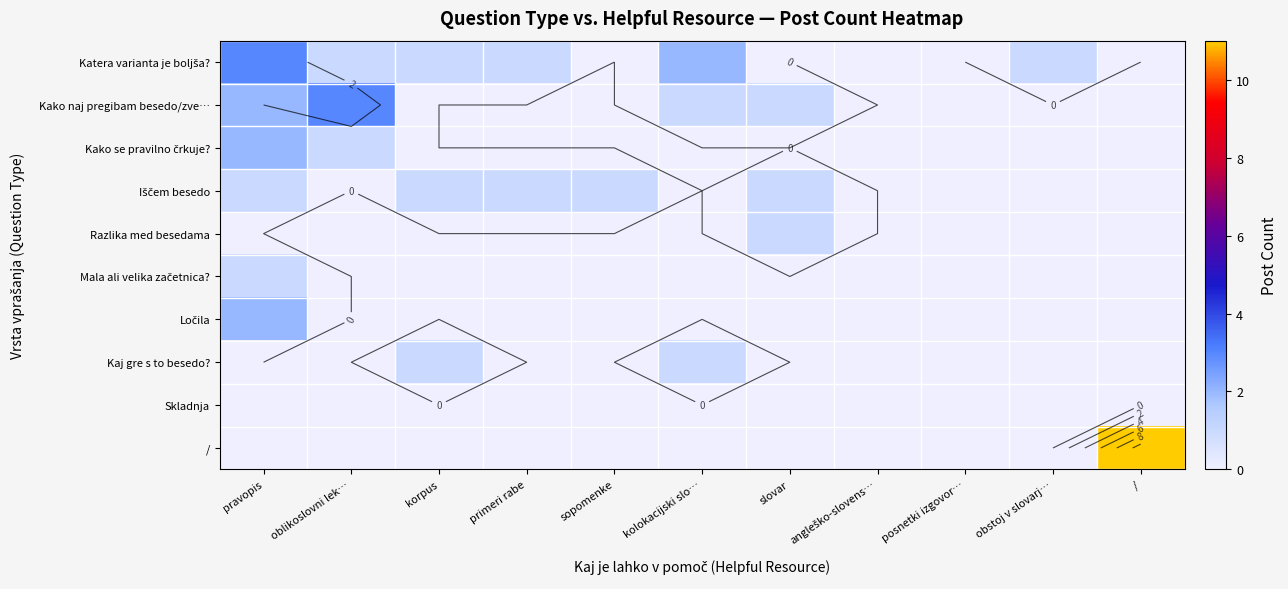

The Razlika med besedama series shows -1 at pravopis. True or false?

False